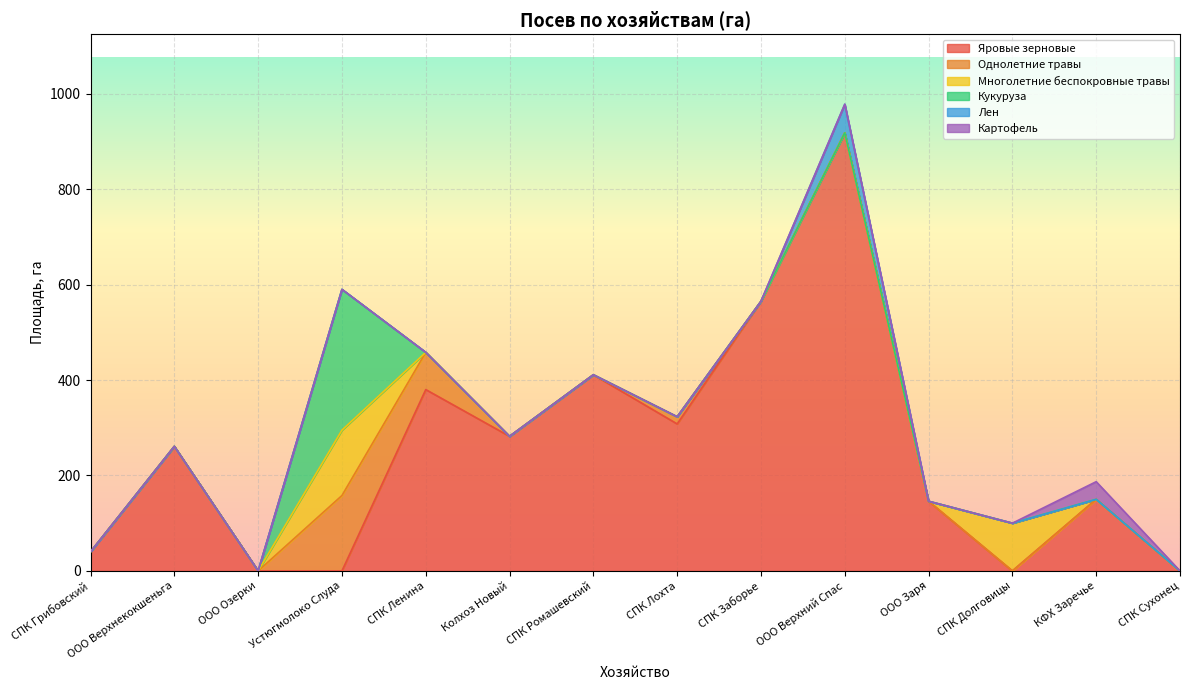

Reading left to right, extract all data points from this chart.

Яровые зерновые: СПК Грибовский=40	ООО Верхнекокшеньга=261	ООО Озерки=0	Устюгмолоко Слуда=0	СПК Ленина=380	Колхоз Новый=282	СПК Ромашевский=411	СПК Лохта=308	СПК Заборье=565	ООО Верхний Спас=918	ООО Заря=146	СПК Долговицы=0	КФХ Заречье=150	СПК Сухонец=0
Однолетние травы: СПК Грибовский=0	ООО Верхнекокшеньга=0	ООО Озерки=0	Устюгмолоко Слуда=158	СПК Ленина=78	Колхоз Новый=0	СПК Ромашевский=0	СПК Лохта=15	СПК Заборье=0	ООО Верхний Спас=0	ООО Заря=0	СПК Долговицы=0	КФХ Заречье=0	СПК Сухонец=0
Многолетние беспокровные травы: СПК Грибовский=0	ООО Верхнекокшеньга=0	ООО Озерки=0	Устюгмолоко Слуда=137	СПК Ленина=0	Колхоз Новый=0	СПК Ромашевский=0	СПК Лохта=0	СПК Заборье=0	ООО Верхний Спас=0	ООО Заря=0	СПК Долговицы=100	КФХ Заречье=0	СПК Сухонец=0
Кукуруза: СПК Грибовский=0	ООО Верхнекокшеньга=0	ООО Озерки=0	Устюгмолоко Слуда=295	СПК Ленина=0	Колхоз Новый=0	СПК Ромашевский=0	СПК Лохта=0	СПК Заборье=0	ООО Верхний Спас=0	ООО Заря=0	СПК Долговицы=0	КФХ Заречье=0	СПК Сухонец=0
Лен: СПК Грибовский=0	ООО Верхнекокшеньга=0	ООО Озерки=0	Устюгмолоко Слуда=0	СПК Ленина=0	Колхоз Новый=0	СПК Ромашевский=0	СПК Лохта=0	СПК Заборье=0	ООО Верхний Спас=60	ООО Заря=0	СПК Долговицы=0	КФХ Заречье=0	СПК Сухонец=0
Картофель: СПК Грибовский=0	ООО Верхнекокшеньга=0	ООО Озерки=0	Устюгмолоко Слуда=0	СПК Ленина=0	Колхоз Новый=0	СПК Ромашевский=0	СПК Лохта=0	СПК Заборье=0	ООО Верхний Спас=0	ООО Заря=0	СПК Долговицы=0	КФХ Заречье=37	СПК Сухонец=0